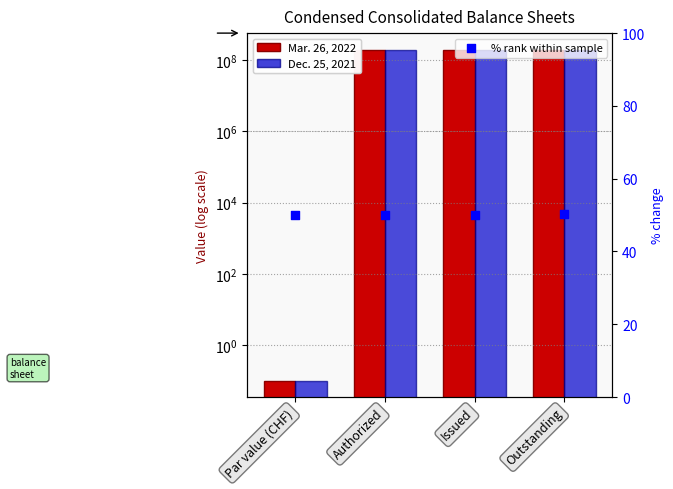

Which series reaches the minimum Y coordinate?

Mar. 26, 2022